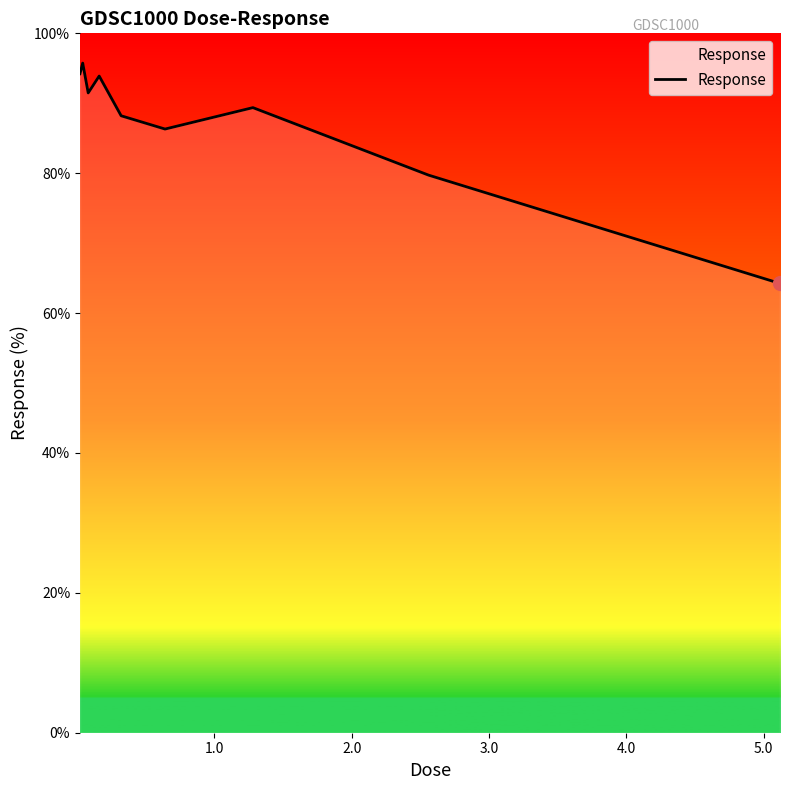

What is the minimum value shown in the chart?

64.2